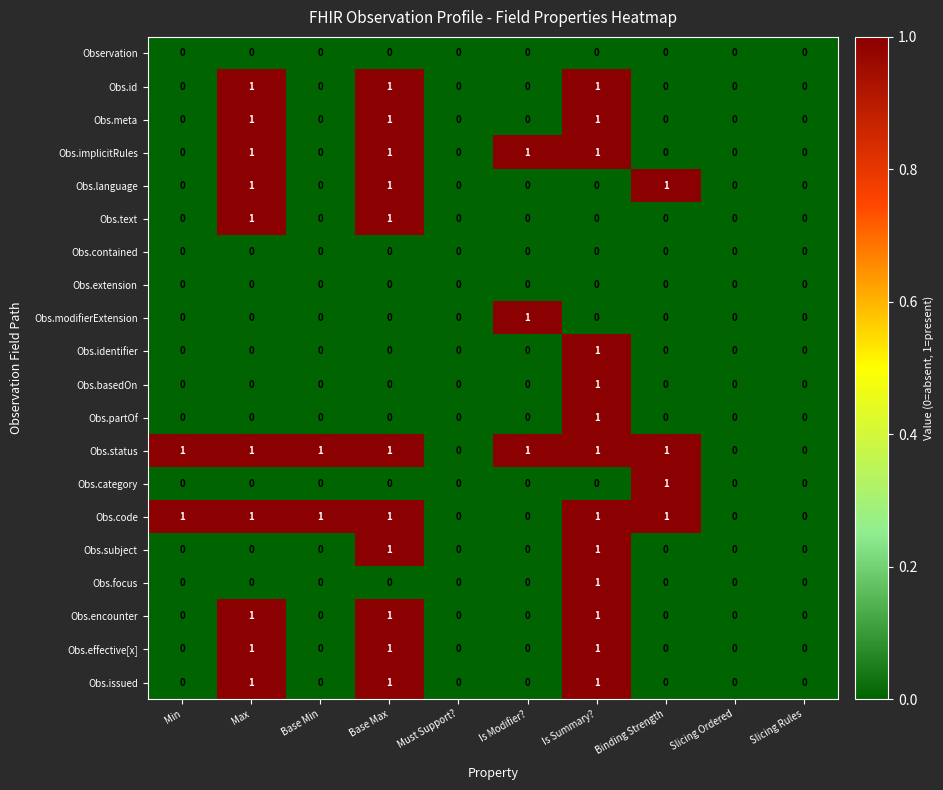

What is the sum of all Obs.encounter values?

3